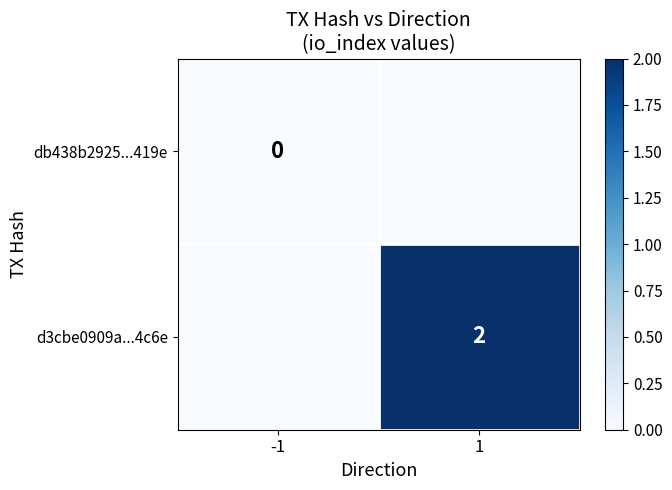

True or false: d3cbe0909a...4c6e has a value of 2 at 1.

True